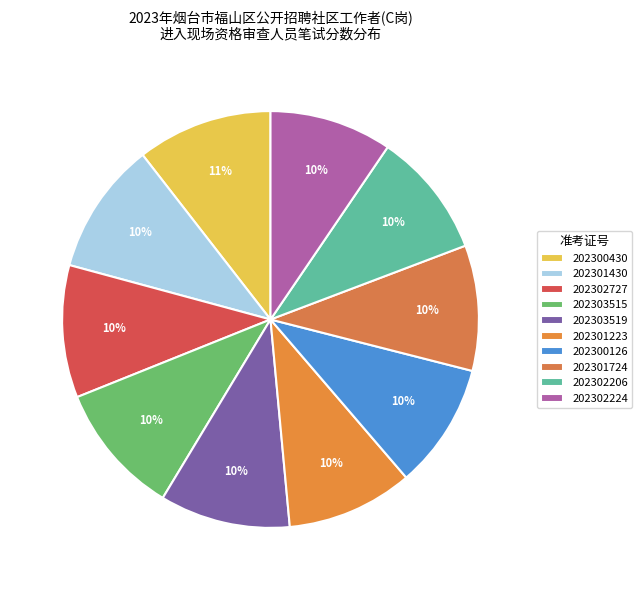

Is 202302224 the majority of the pie?

No